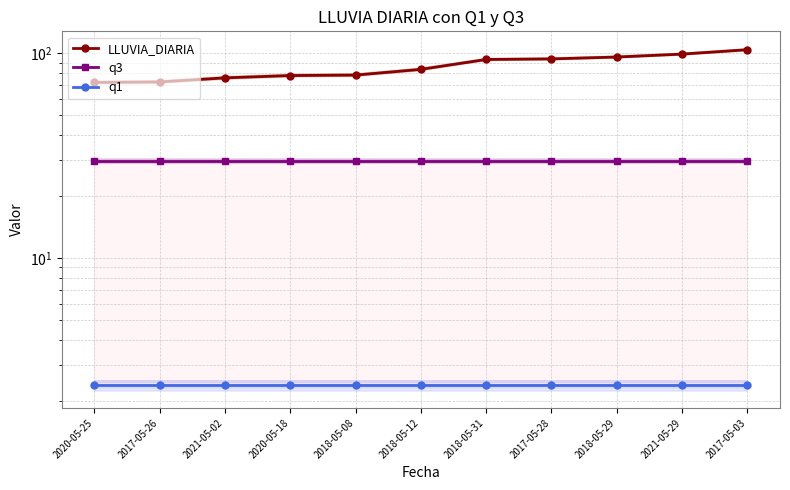

True or false: LLUVIA_DIARIA and q3 intersect in this chart.

False